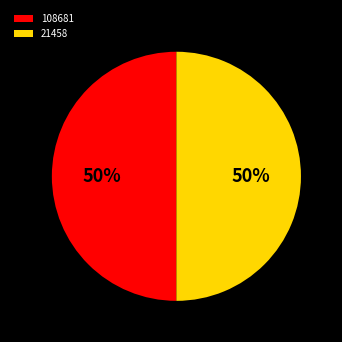

Count the number of slices in the pie.

2